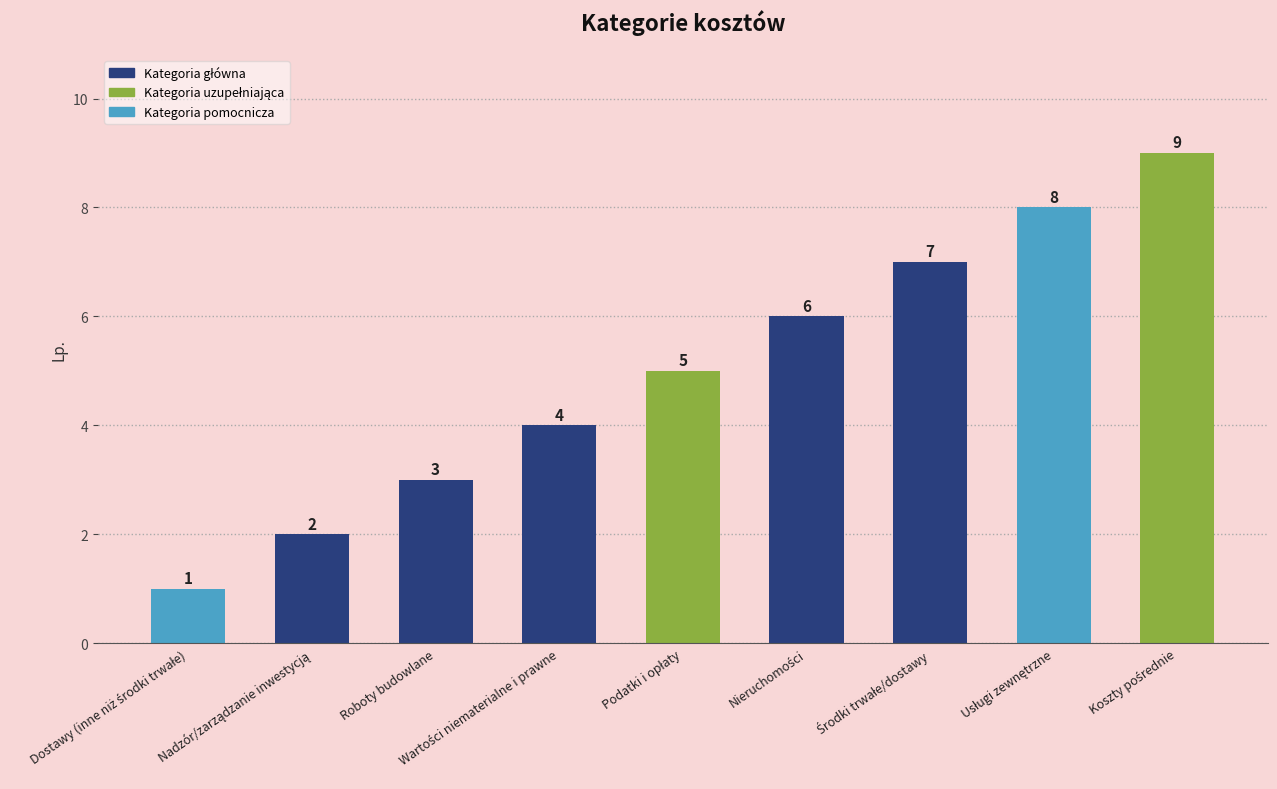

Count the number of categories in the chart.

9